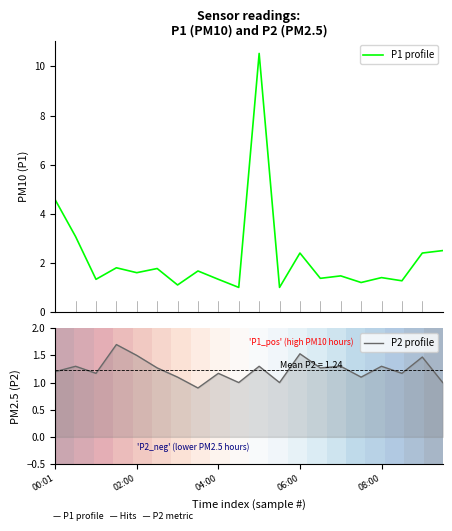

What is the minimum value for P1 profile?

1.0